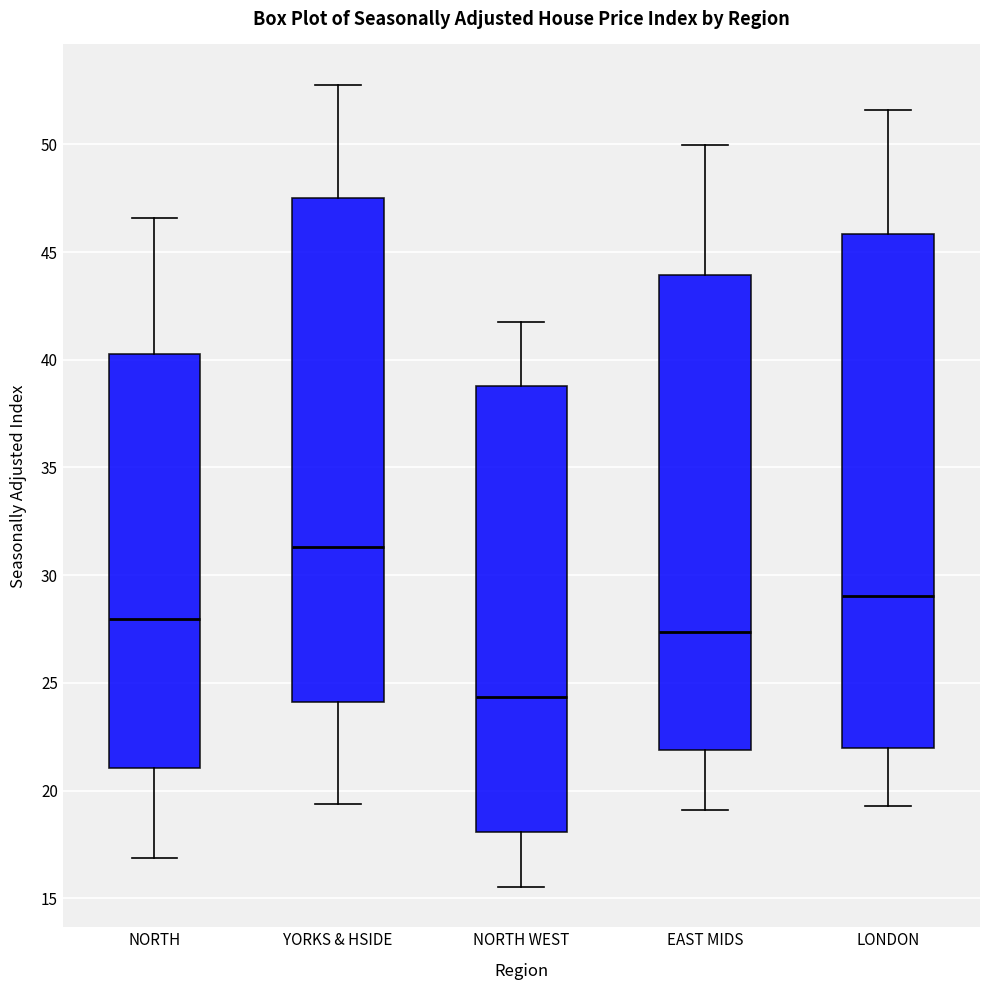

Where is the lower edge of the box for YORKS & HSIDE on the y-axis? The values are not printed on the chart, so give them approximately, as read against the axis.

24.0